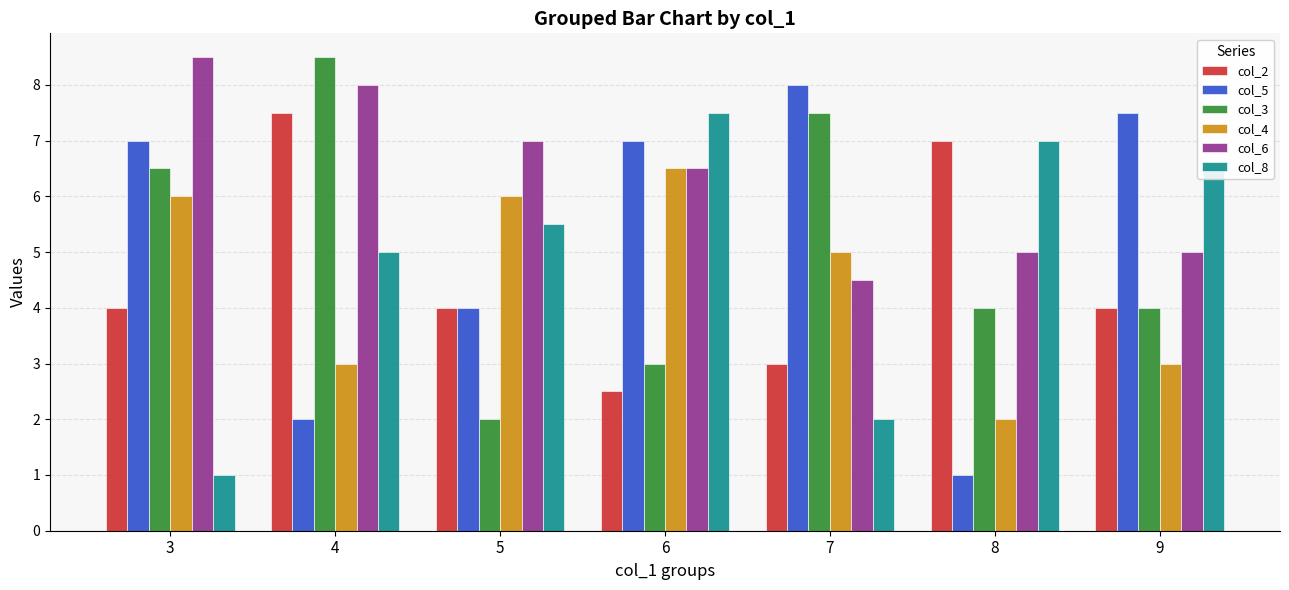

How many categories are shown in the chart?

7